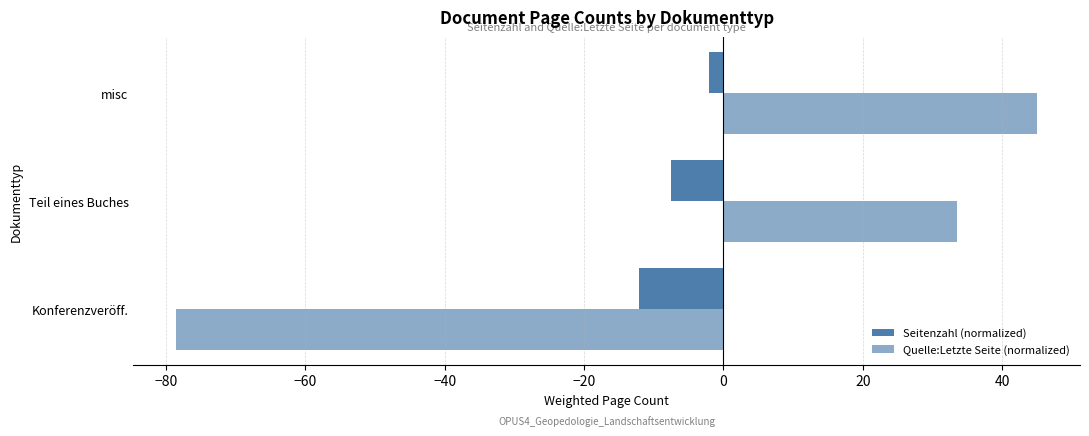

How many values in the Quelle:Letzte Seite (normalized) series exceed 33?

2